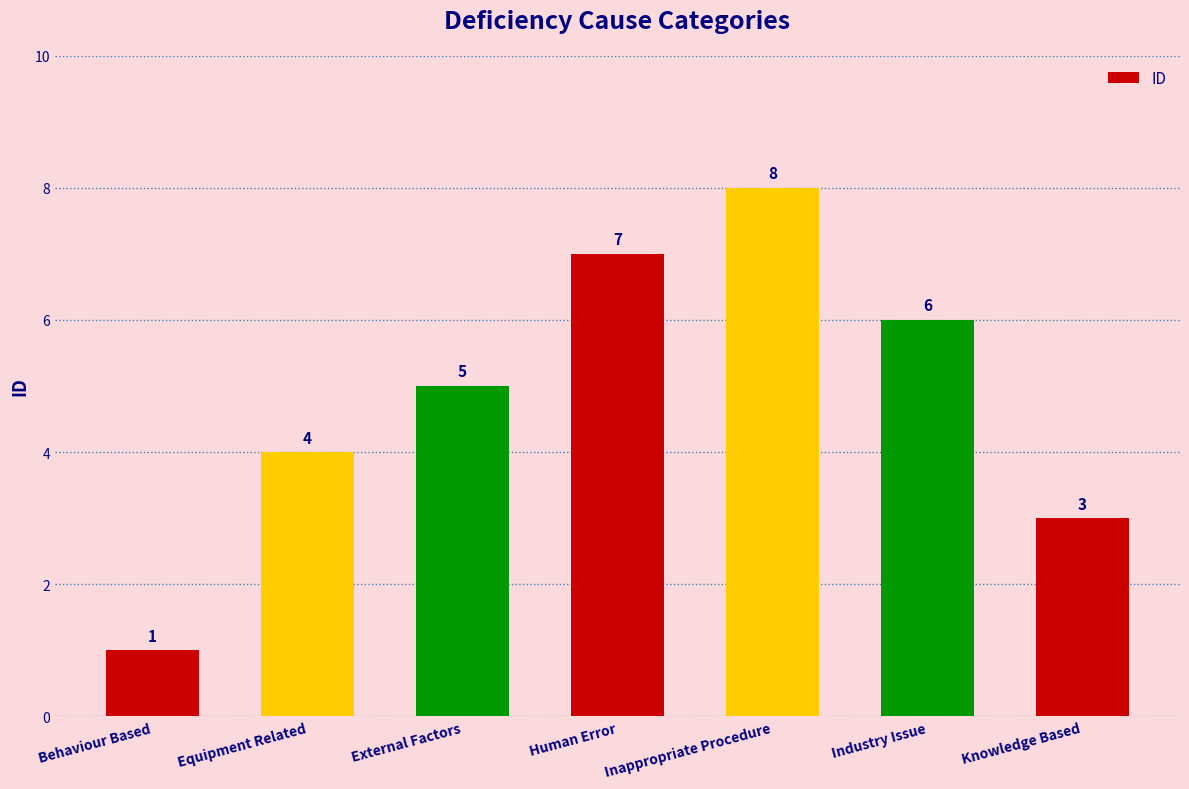

What is the label of the 3rd bar from the left?

External Factors